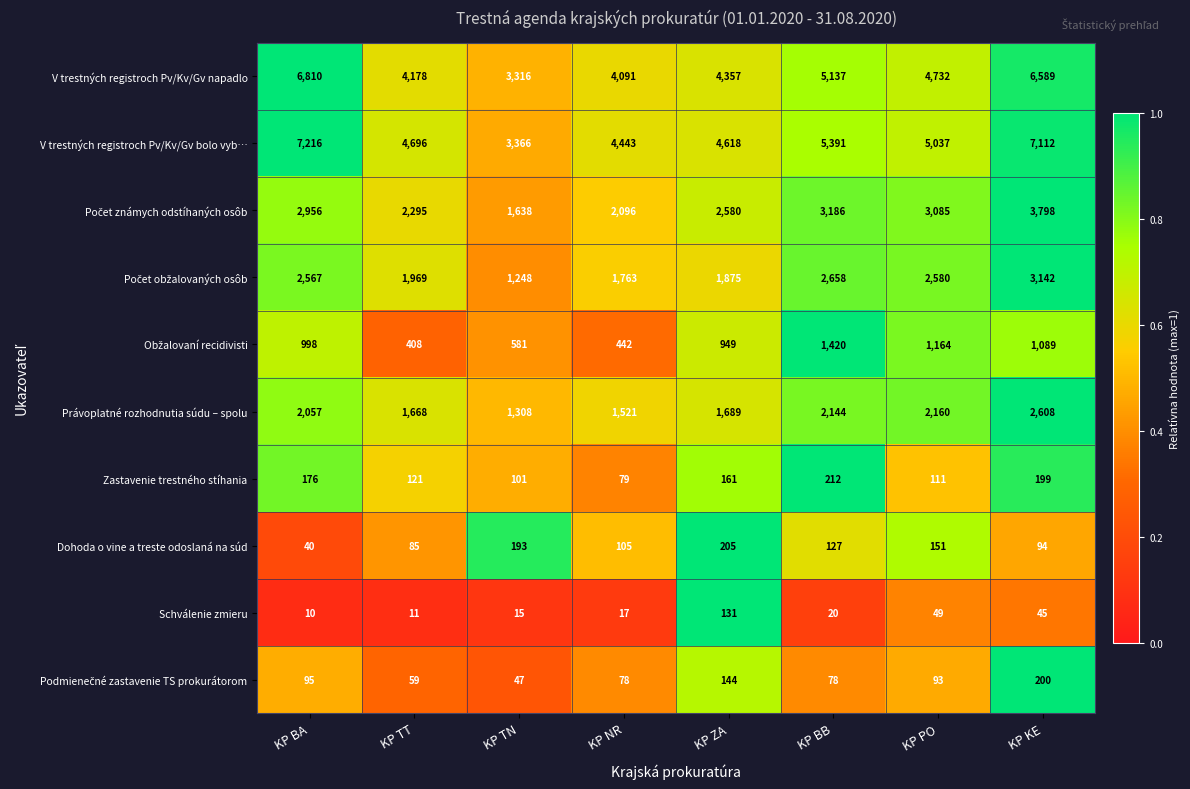

Which series has the largest total across all categories?

V trestných registroch Pv/Kv/Gv bolo vyb…